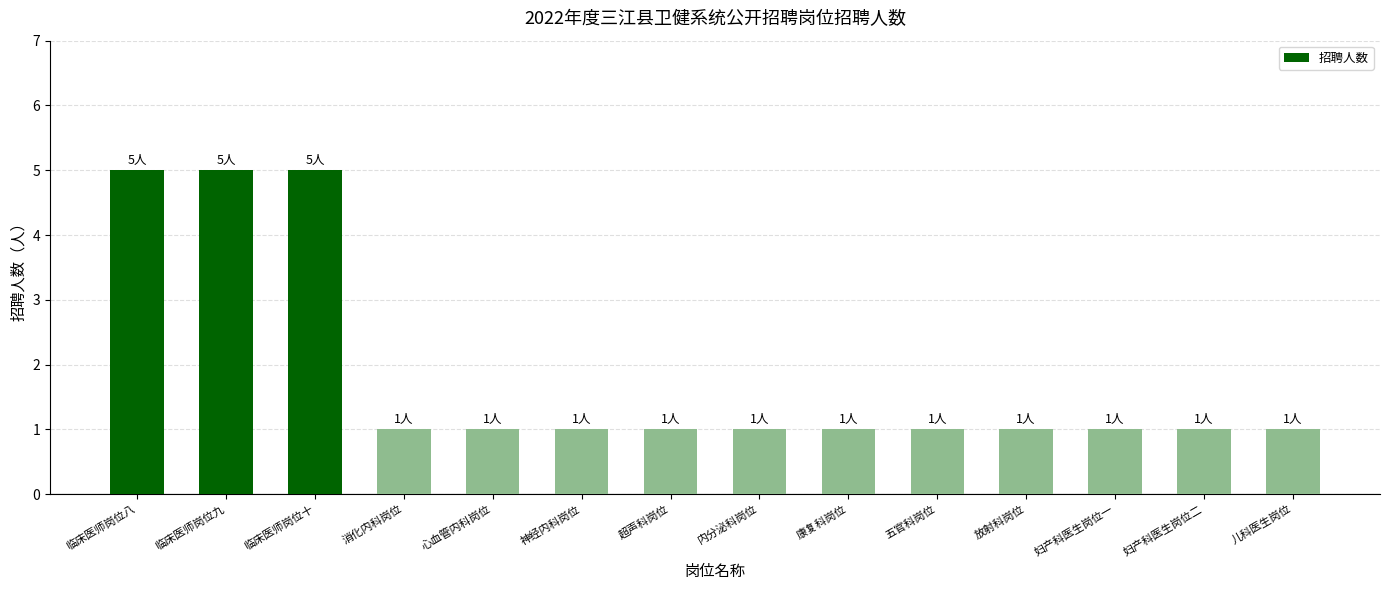

True or false: the data shows 1 at 儿科医生岗位.

True